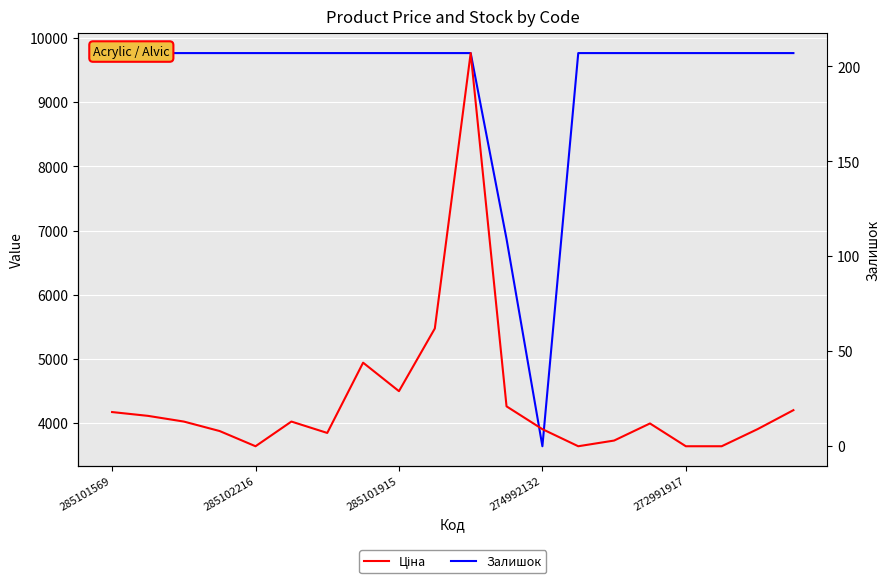

What is the average value of the Ціна series?

9313.5